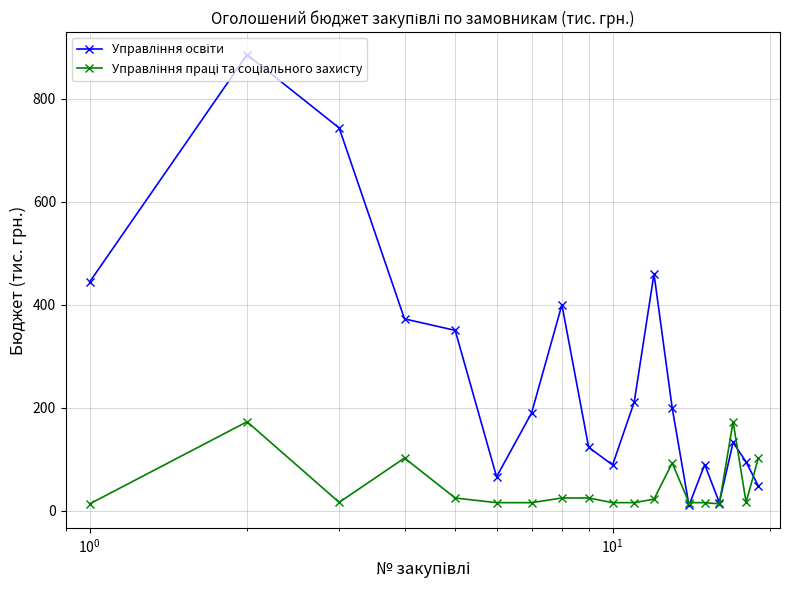

What is the greatest value displayed?

885.2